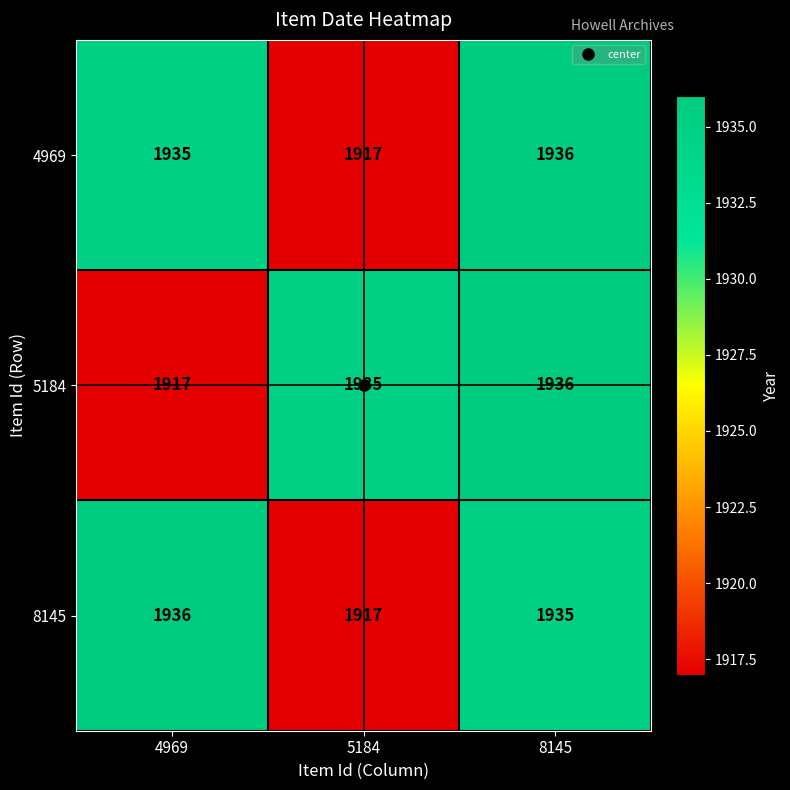

How many data points does each series have?

3